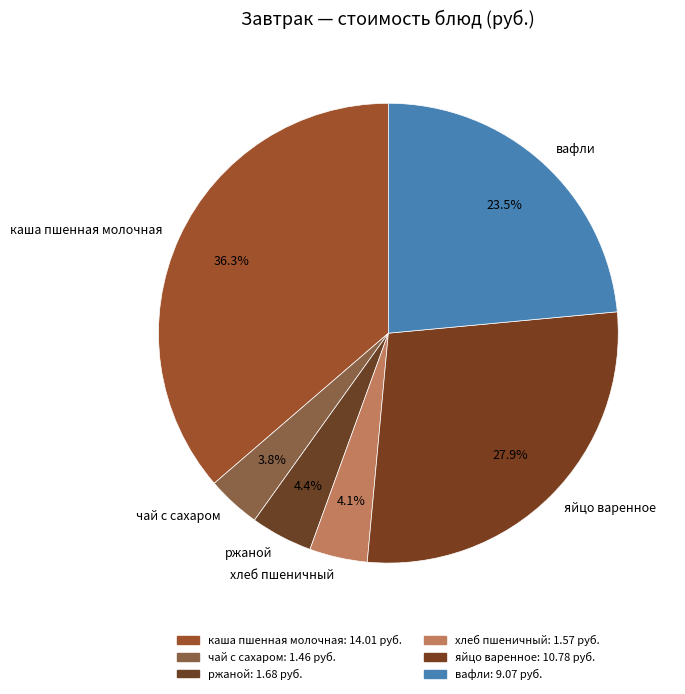

What portion of the pie excludes яйцо варенное?

72.1%